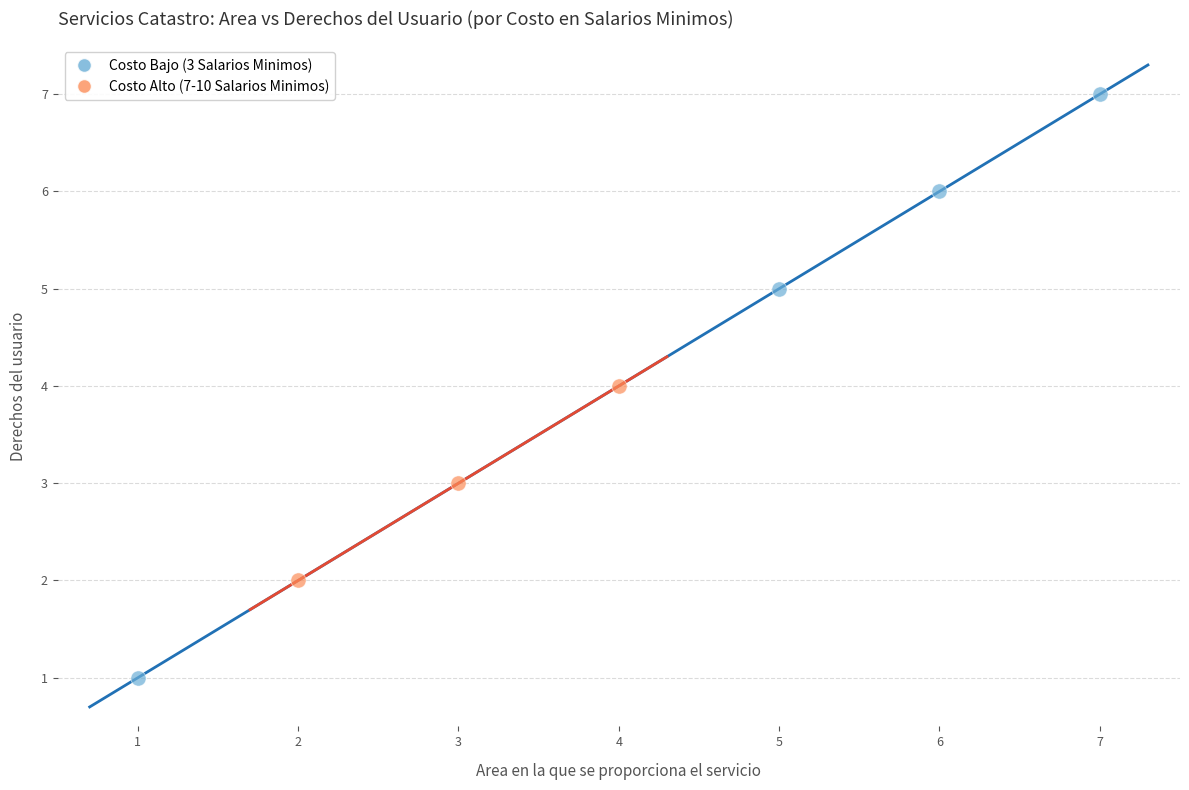

Which series contains the lowest Y value?

Costo Bajo (3 Salarios Minimos)